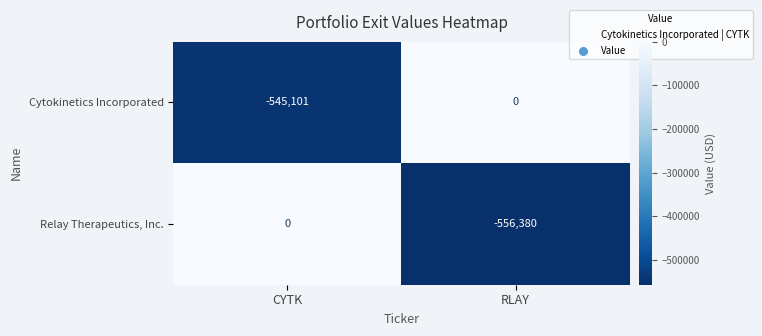

Is the value of Relay Therapeutics, Inc. at RLAY greater than the value of Cytokinetics Incorporated at CYTK?

No